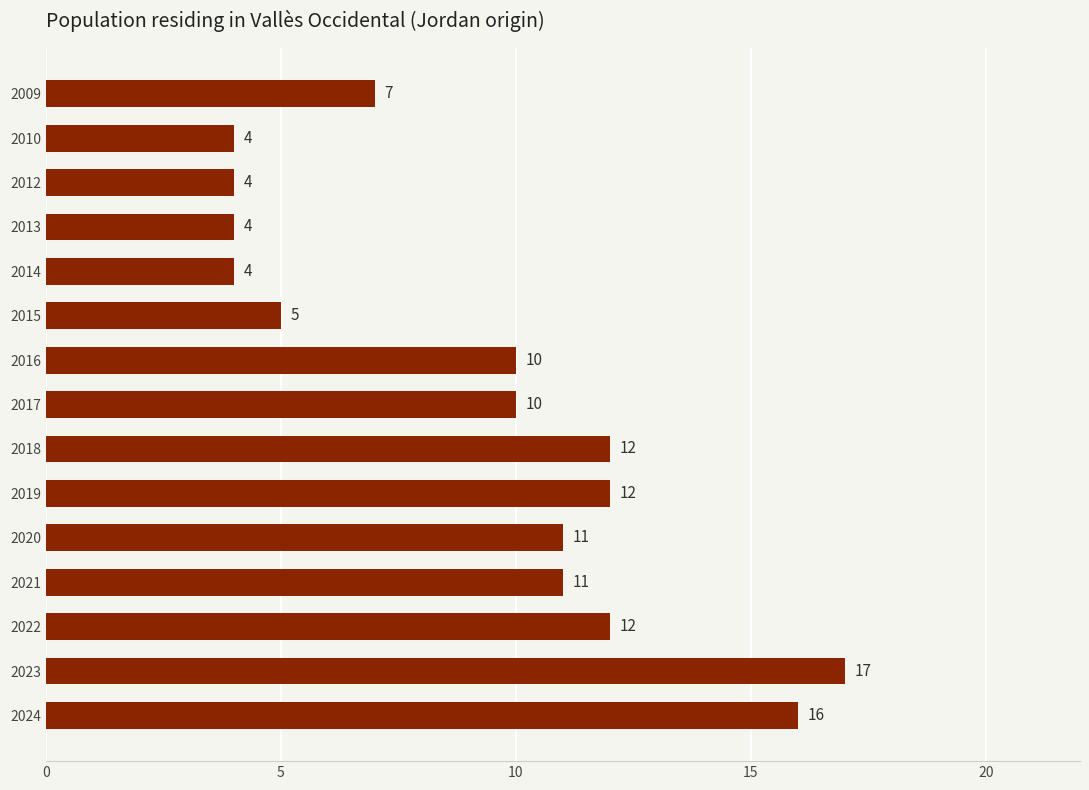

True or false: the data shows 17 at 2023.

True